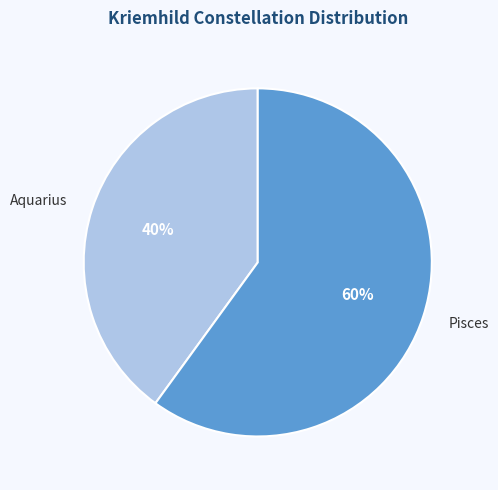

Count the number of slices in the pie.

2